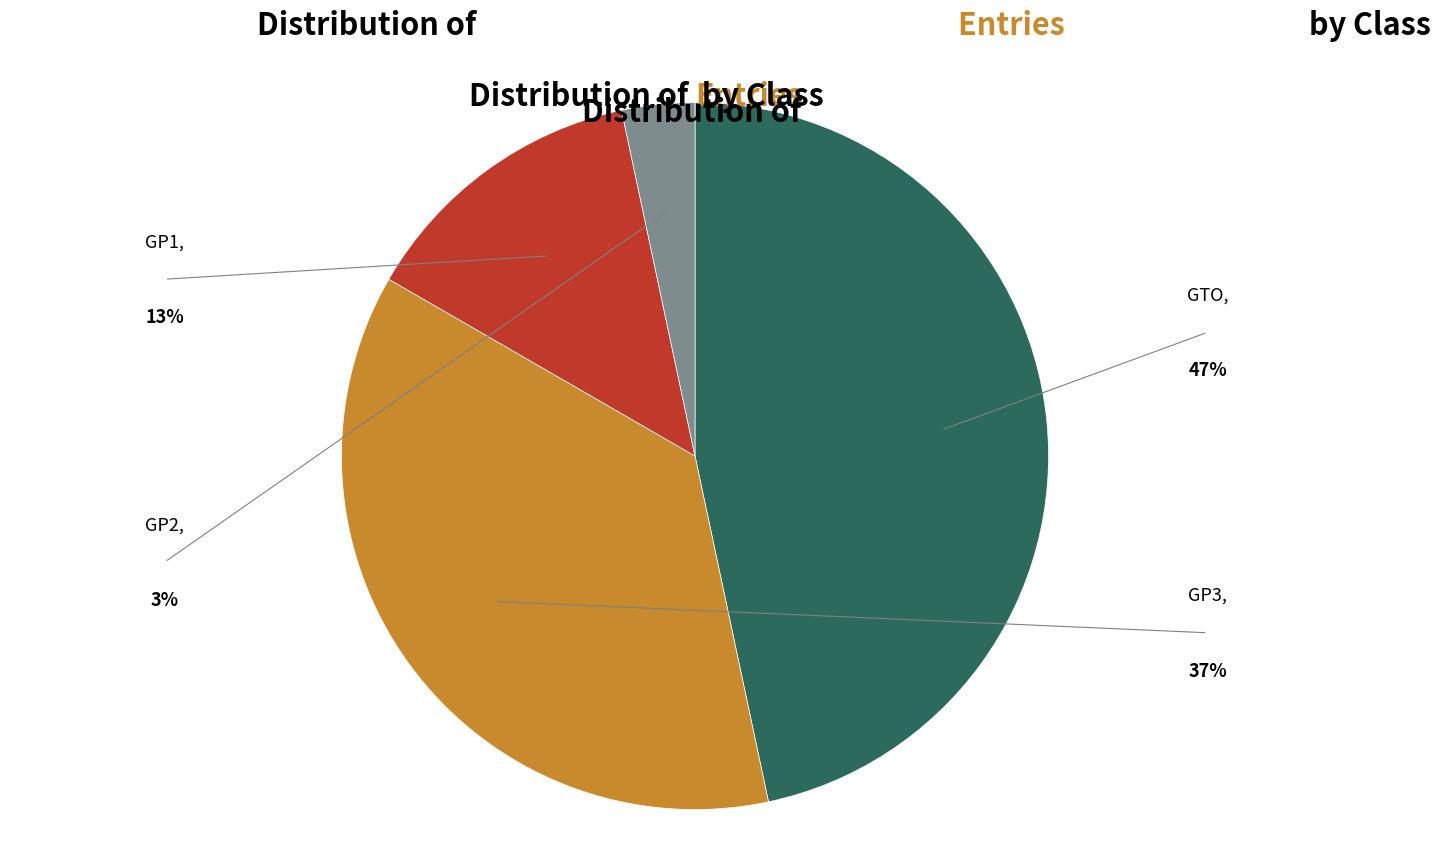

Does any single category account for the majority?

No